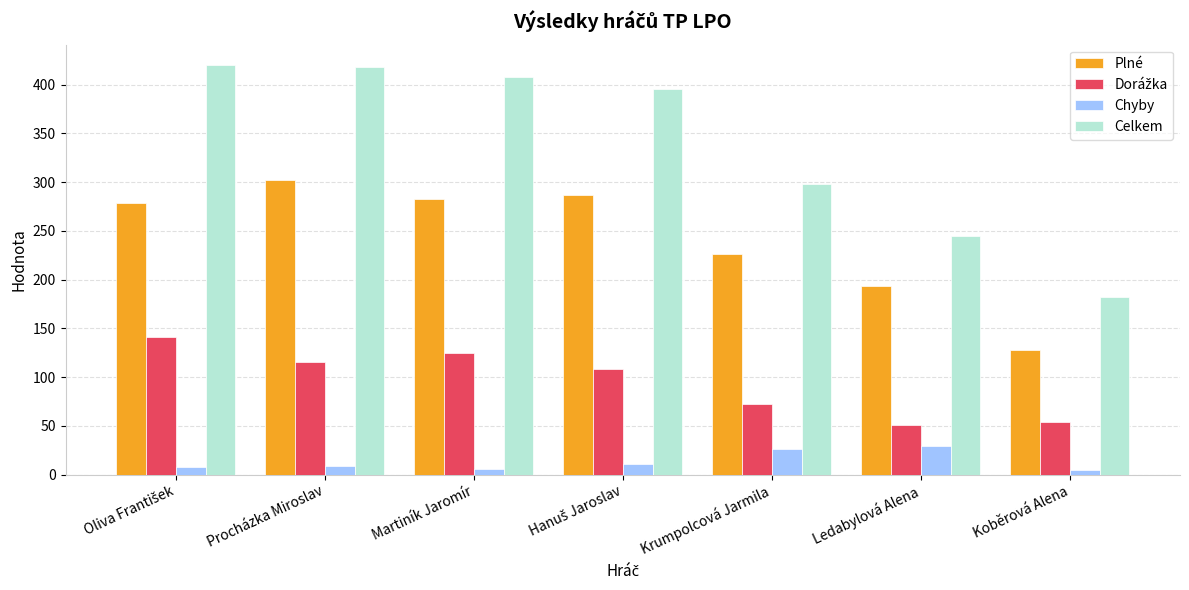

At how many categories does at least one series exceed 330?

4